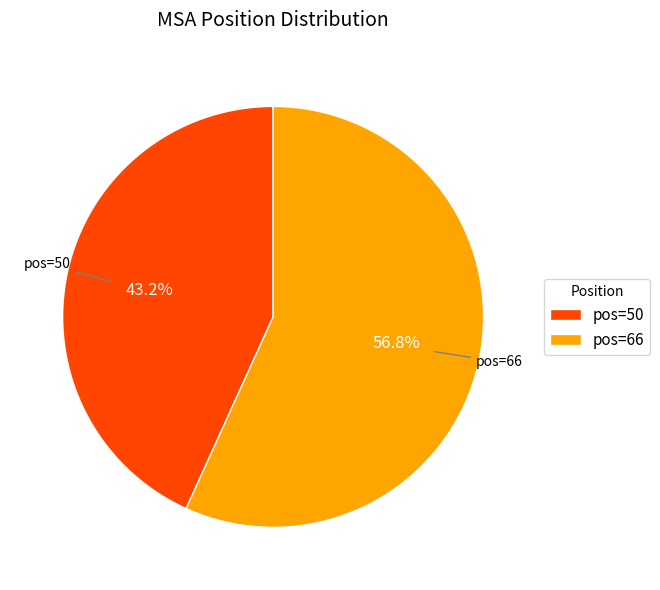

Which slice is the smallest?

pos=50